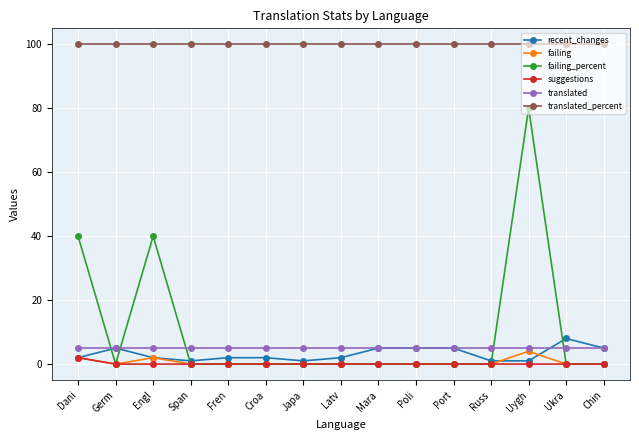

What are all the series names shown in the legend?

recent_changes, failing, failing_percent, suggestions, translated, translated_percent